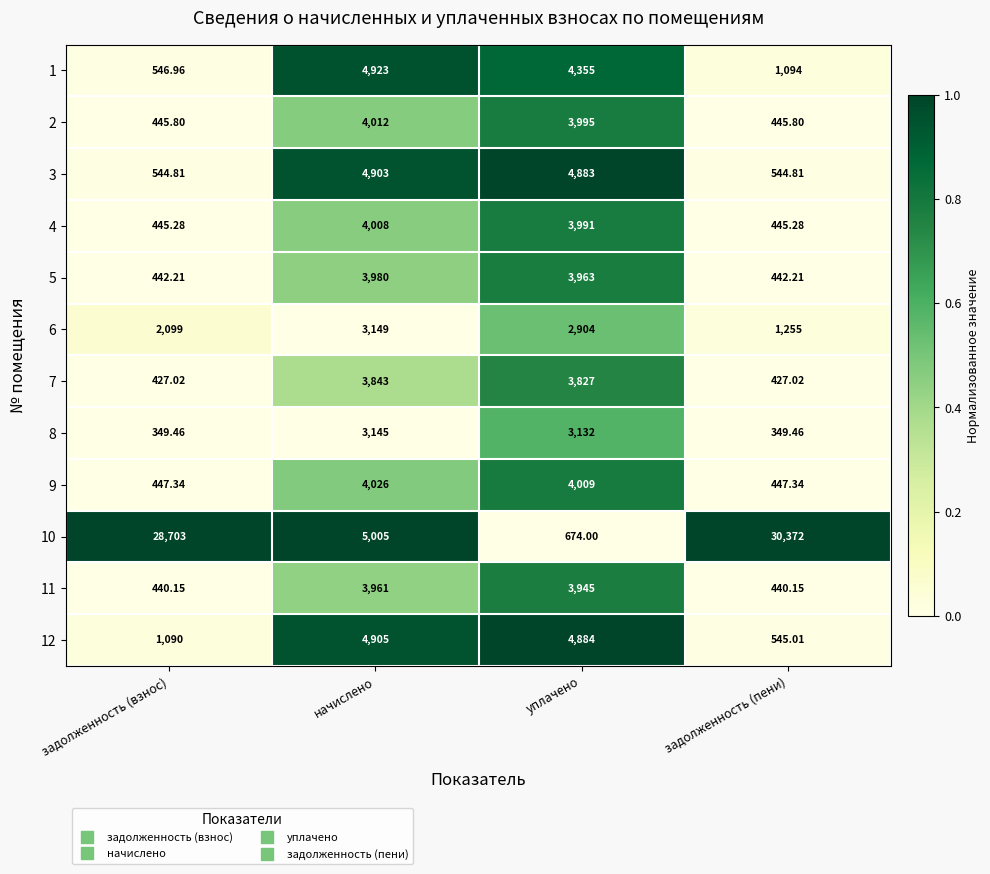

At which label is 1 closest to 2734?

уплачено